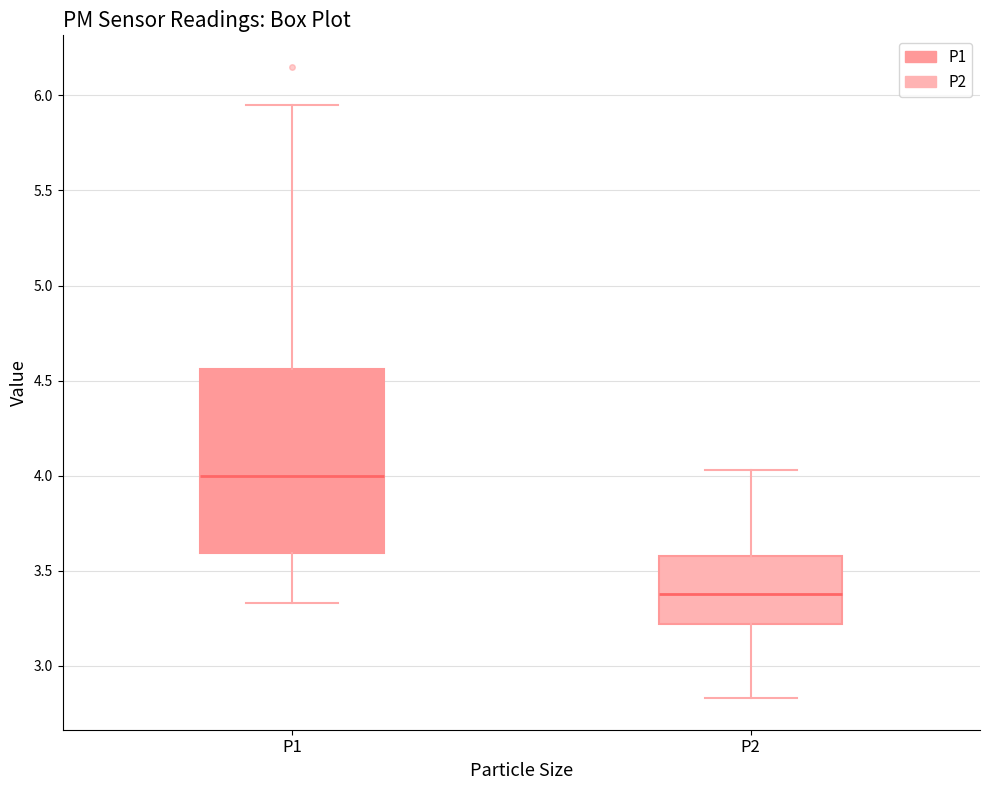

Reading left to right, read every box against the y-axis: the position of its median line, the range the box covers, and the ends of its whiskers. The values are not printed on the chart, so give them approximately, as read against the axis.

P1: median 4.00, box 3.60 to 4.55, whiskers 3.35 to 5.95
P2: median 3.40, box 3.20 to 3.60, whiskers 2.85 to 4.05